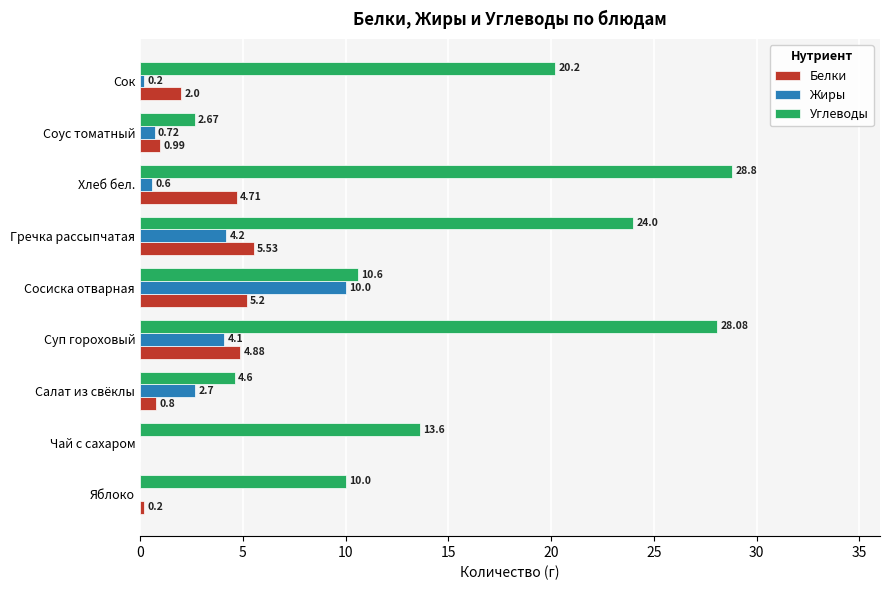

Where is Жиры nearest to the value 5?

Гречка рассыпчатая